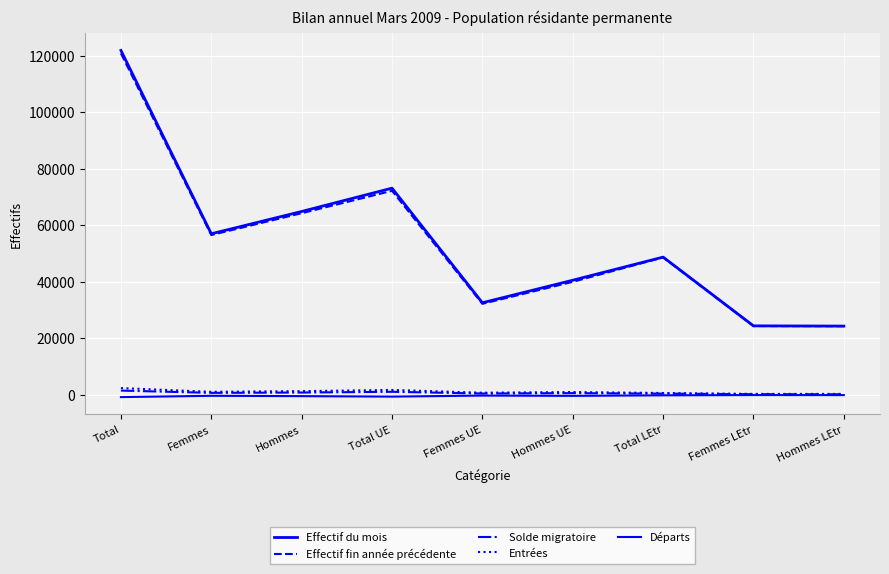

How many lines are shown in the chart?

5